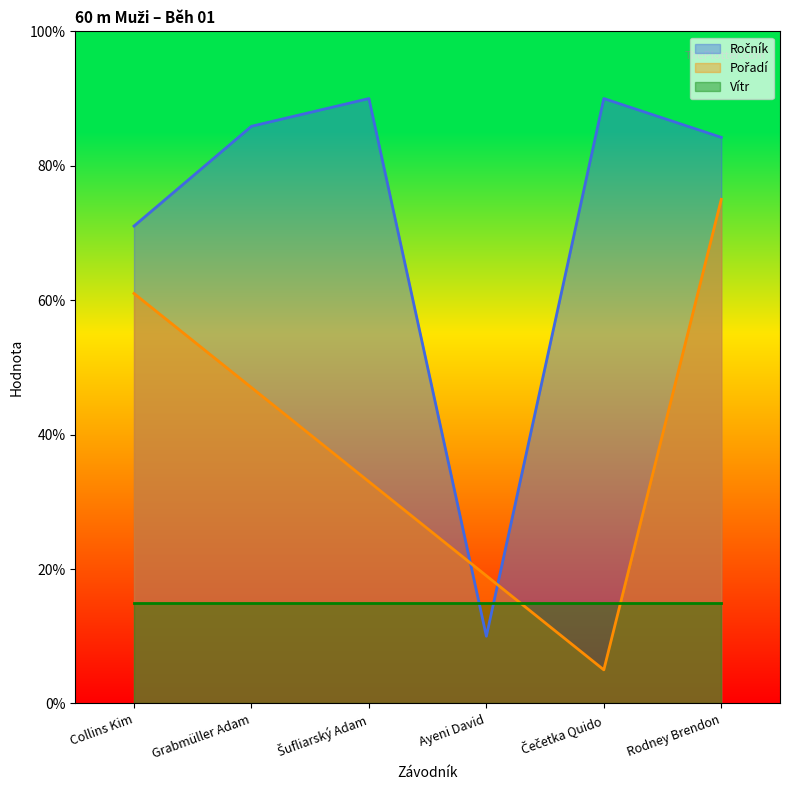

At which category is the sum across all series the highest?

Rodney Brendon